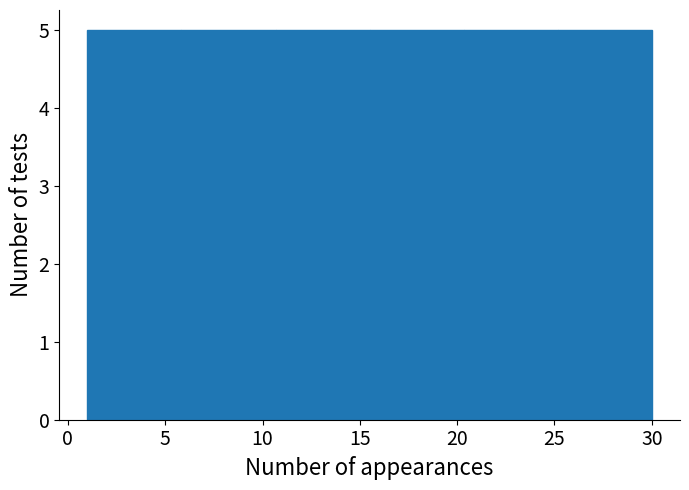

Reading left to right, transcribe this chart: for each bar, give the range it covers on the x-axis and its height. Neither the bar edges nor the heights are printed on the chart, so give them approximately, as read against the axes.

1.0 to 6.0: 5
6.0 to 10.5: 5
10.5 to 15.5: 5
15.5 to 20.5: 5
20.5 to 25.0: 5
25.0 to 30.0: 5